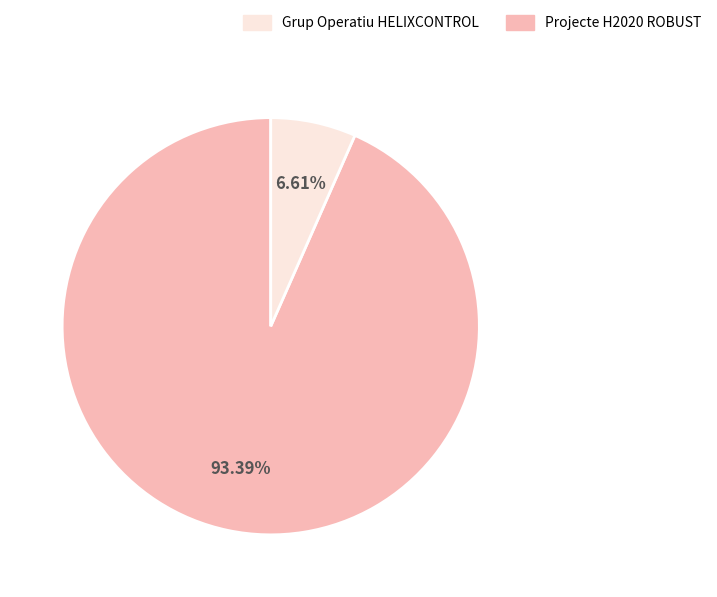

Does any single category account for the majority?

Yes